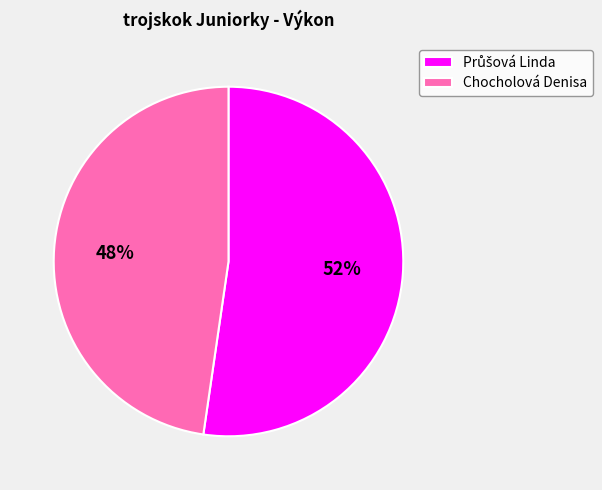

Which category has the smallest portion of the pie?

Chocholová Denisa